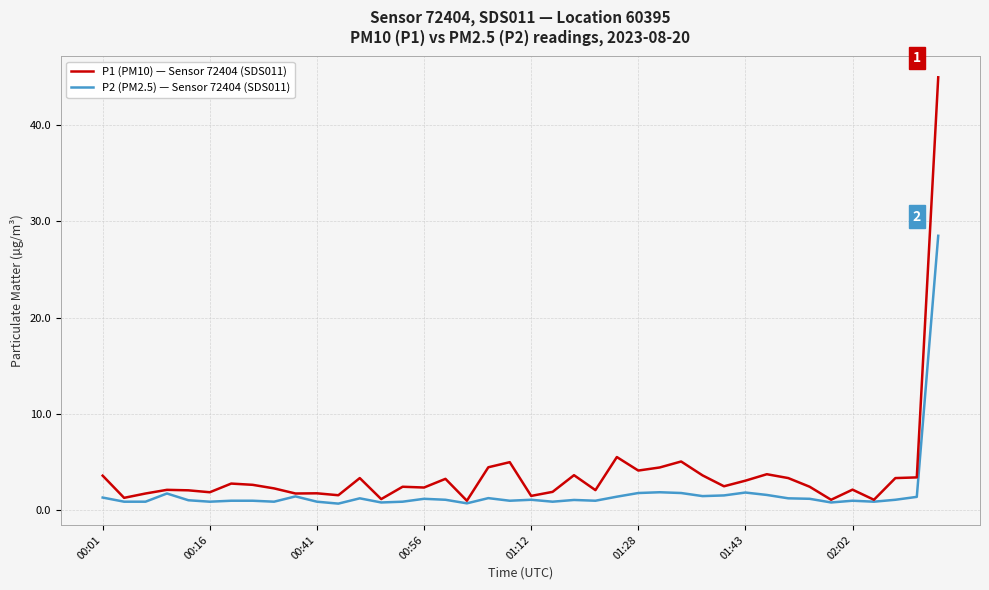

List the series in order of their peak value, lowest first.

P2 (PM2.5) — Sensor 72404 (SDS011), P1 (PM10) — Sensor 72404 (SDS011)